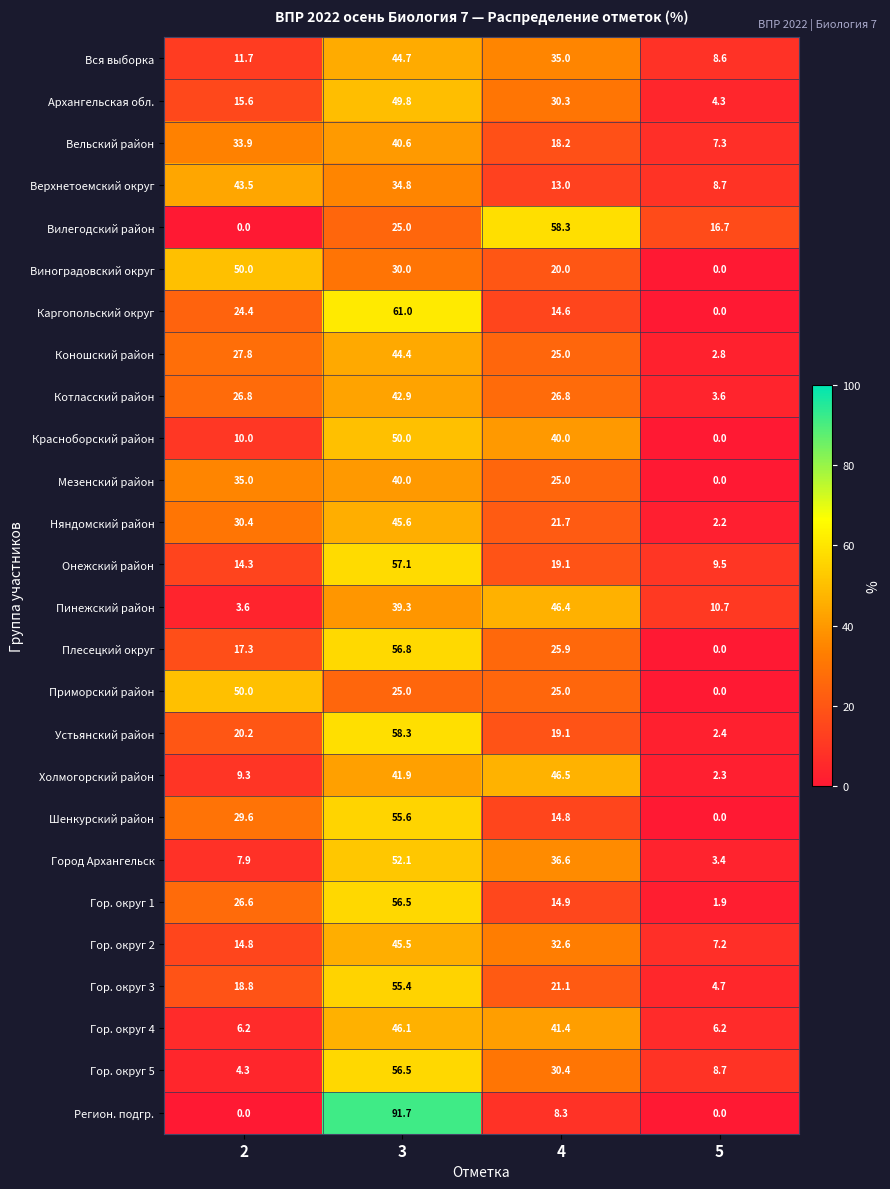

Where does the Регион. подгр. series first go above 8?

3